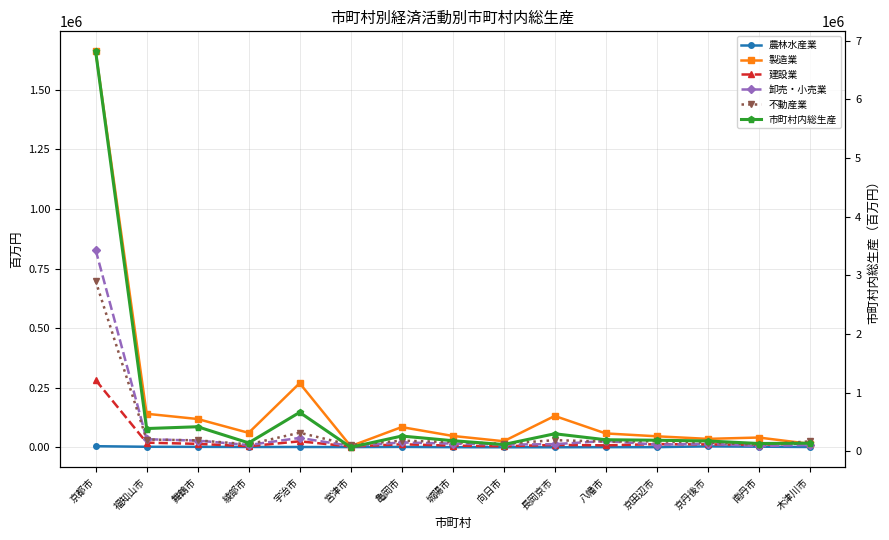

Count the number of categories in the chart.

15